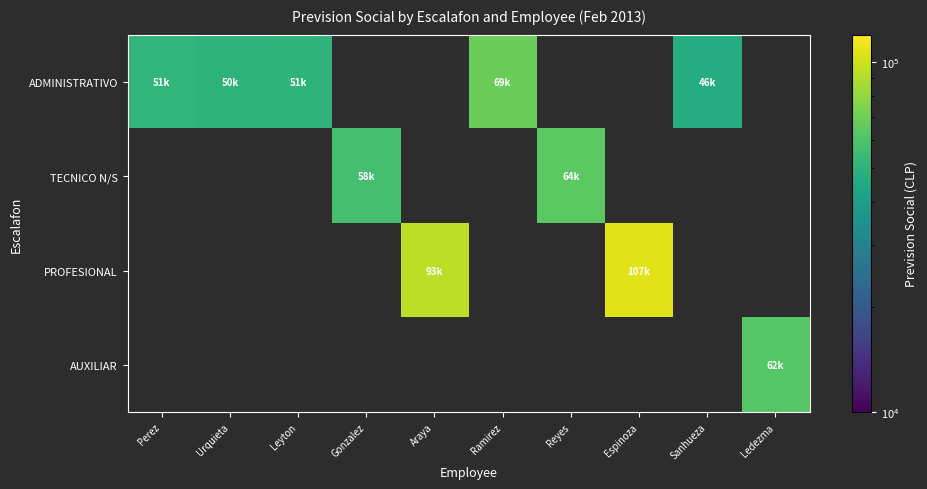

Is the value of PROFESIONAL at Ledezma greater than the value of AUXILIAR at Ramirez?

No